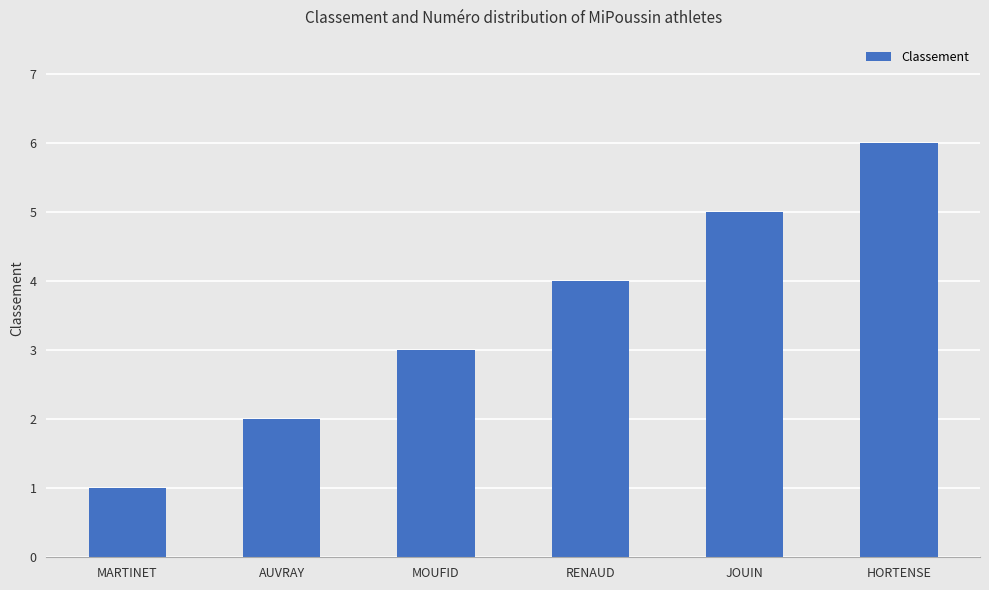

Reading left to right, what are all the values shown in this chart?

1	2	3	4	5	6